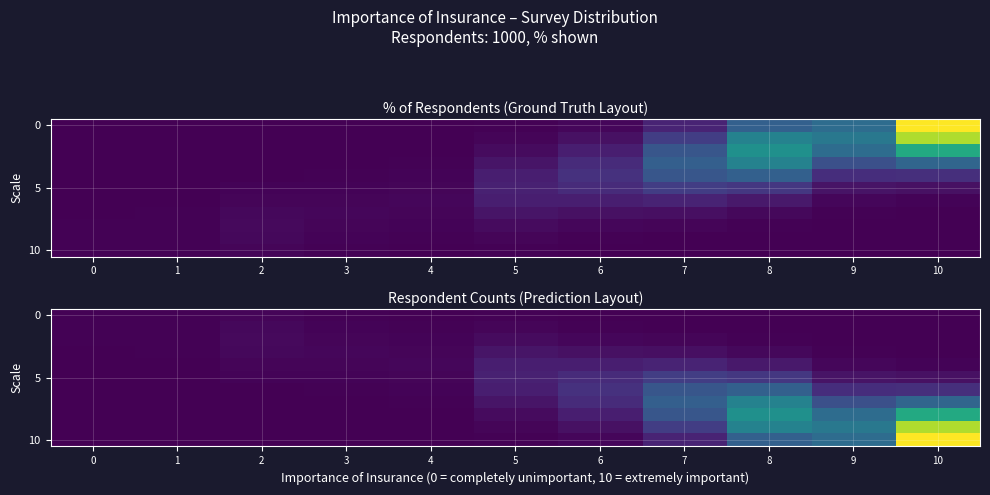

What is the spread (max minus min) of values at 6?

55.4